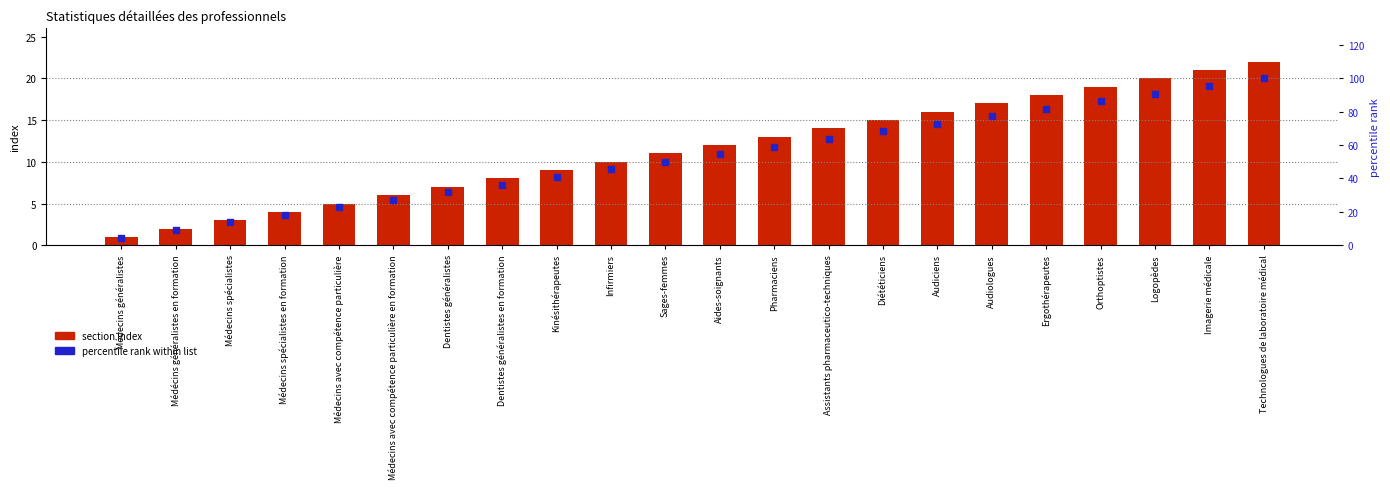

Which series has the largest Y range (max minus min)?

percentile rank within list